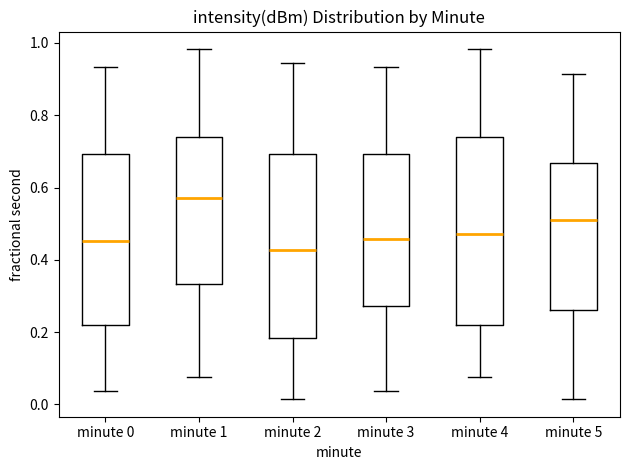

Where does the median line of the box for minute 2 sit on the y-axis? The values are not printed on the chart, so give them approximately, as read against the axis.

0.42